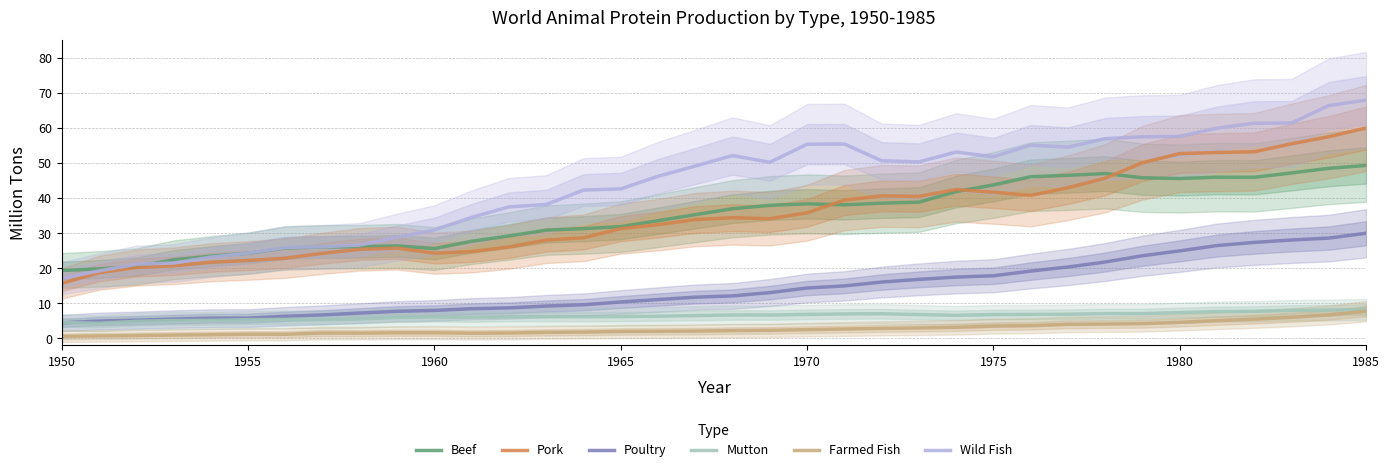

Does the chart display data point markers on the line(s)?

No